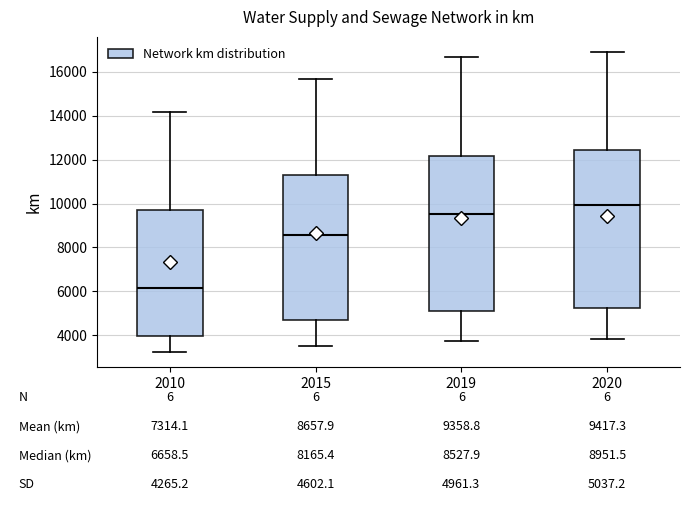

Which box's median line is the highest?

2020